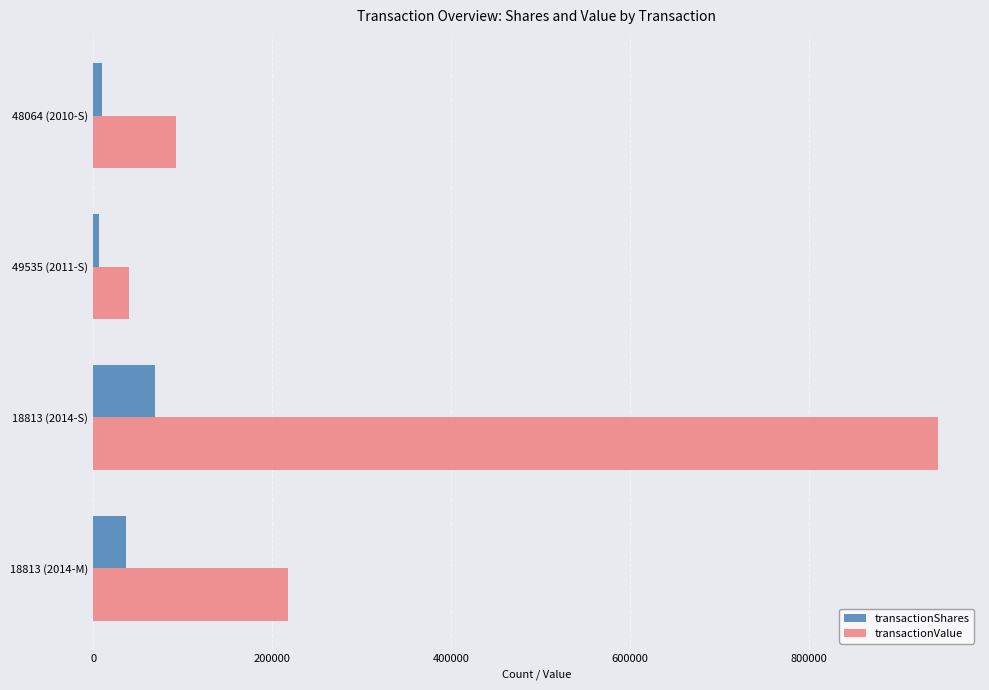

Which series has the largest range (max minus min)?

transactionValue